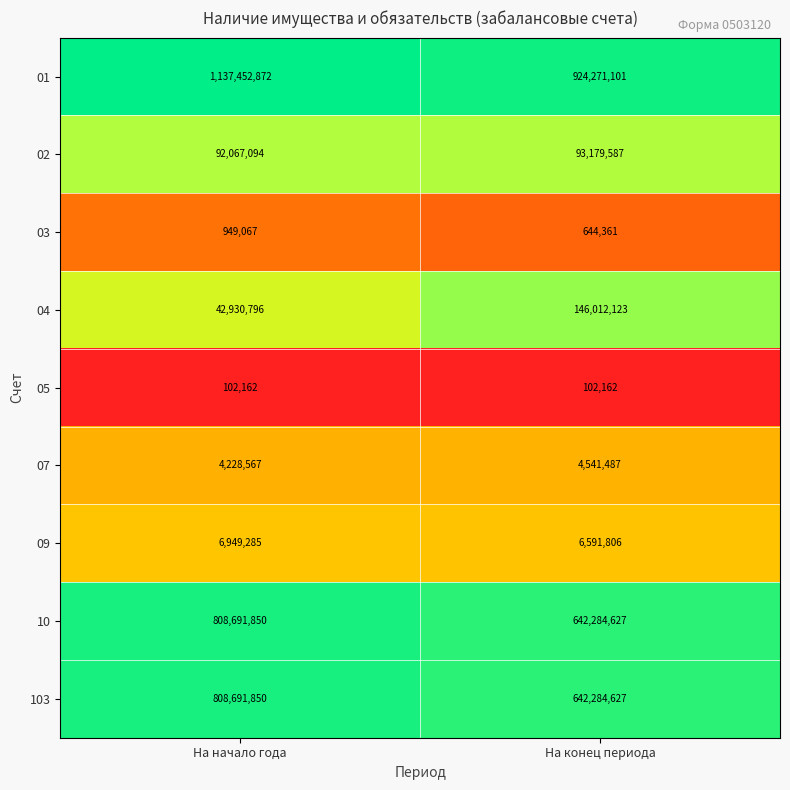

What is the maximum value shown in the chart?

1137452872